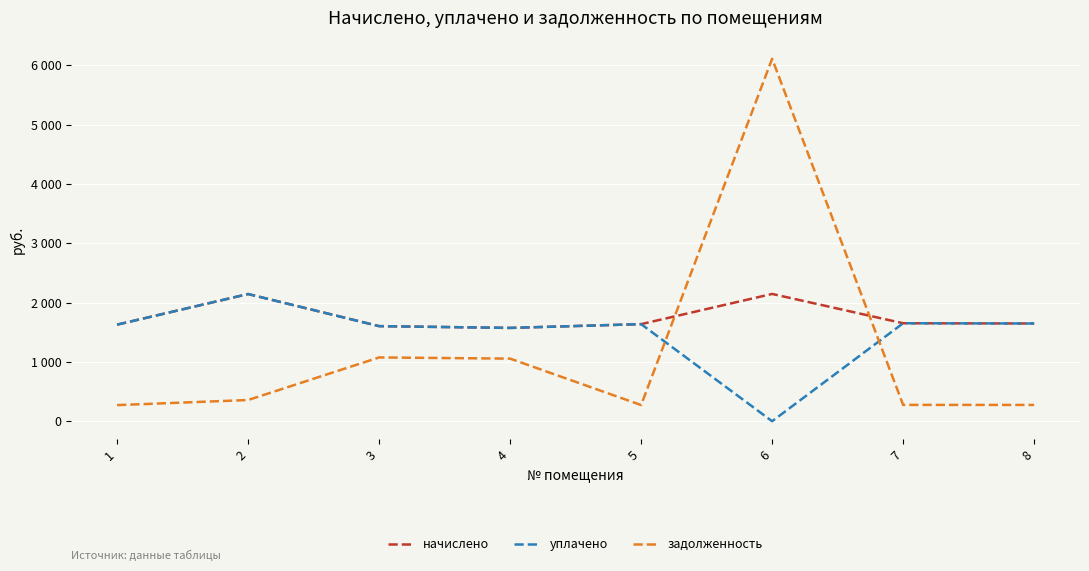

What are all the series names shown in the legend?

начислено, уплачено, задолженность